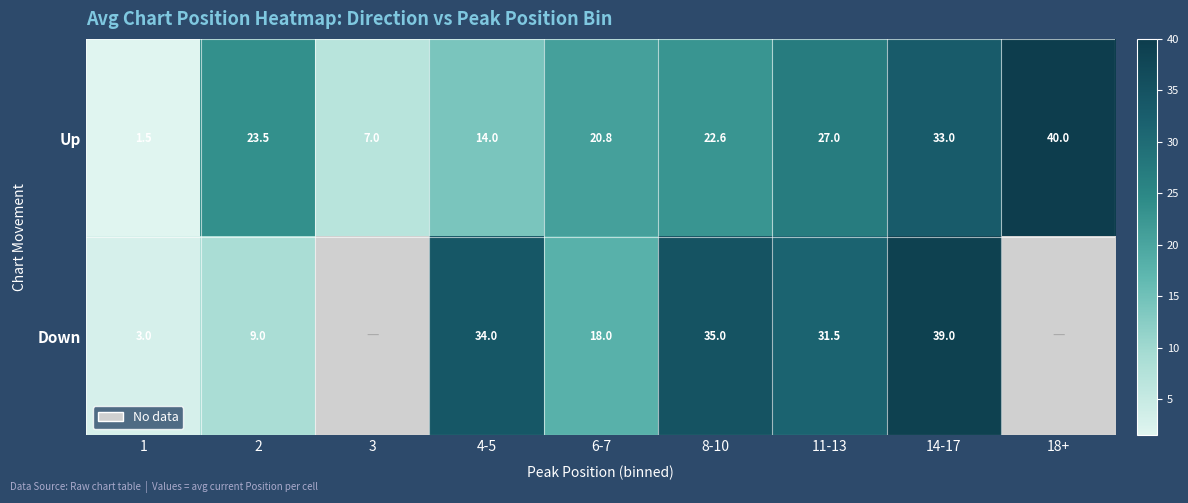

Rank the series at 14-17 from highest to lowest value.

Down, Up